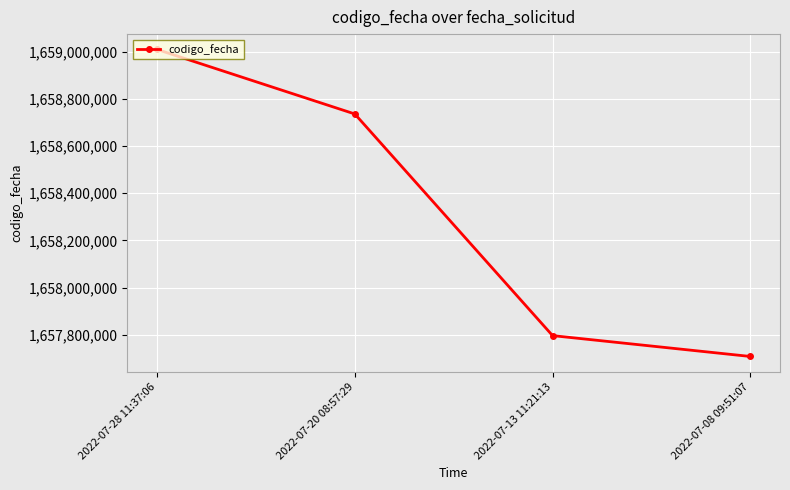

What is the change in value from 2022-07-20 08:57:29 to 2022-07-08 09:51:07?

-1026961